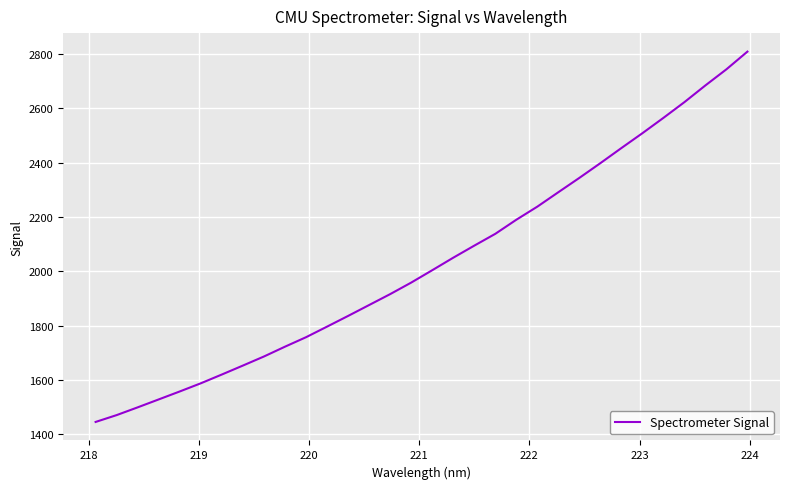

What is the difference between the maximum and minimum values?

1361.9